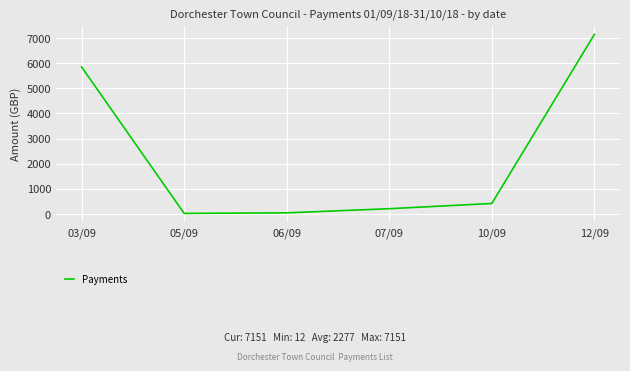

Where is the data nearest to the value 3581?

03/09